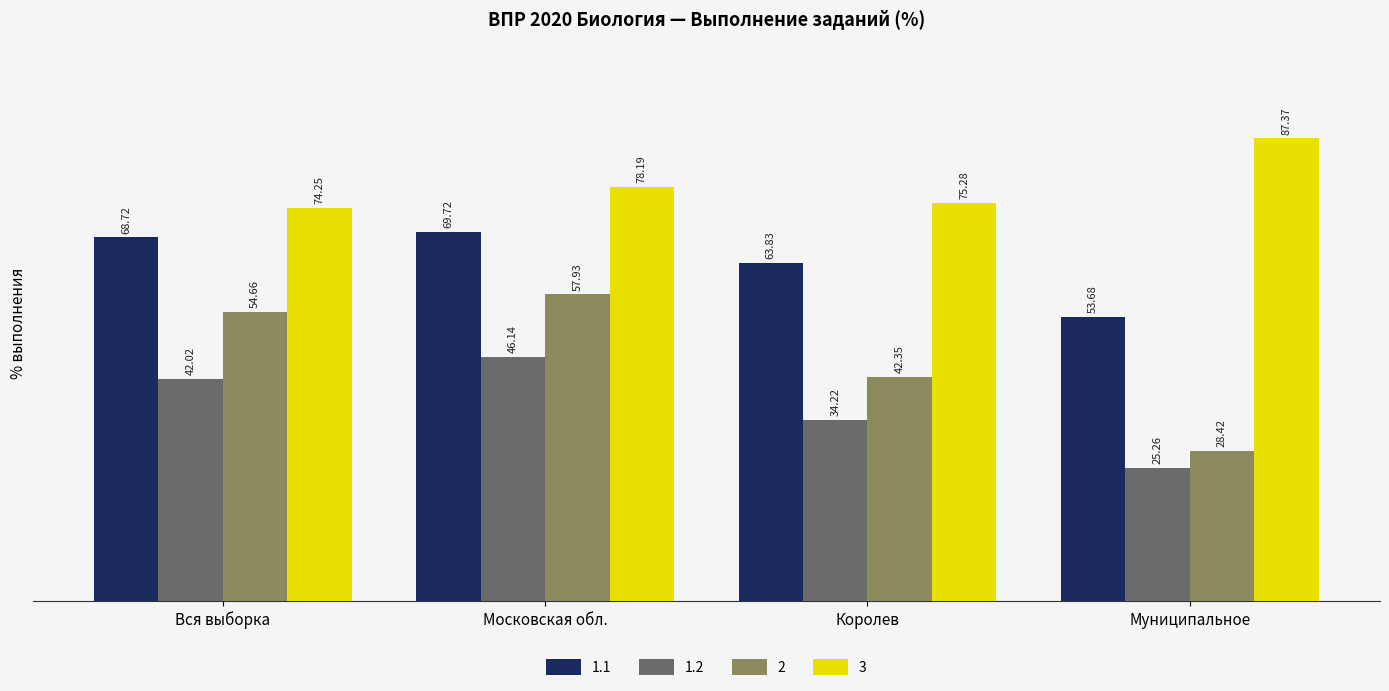

What is the maximum value for 3?

87.4